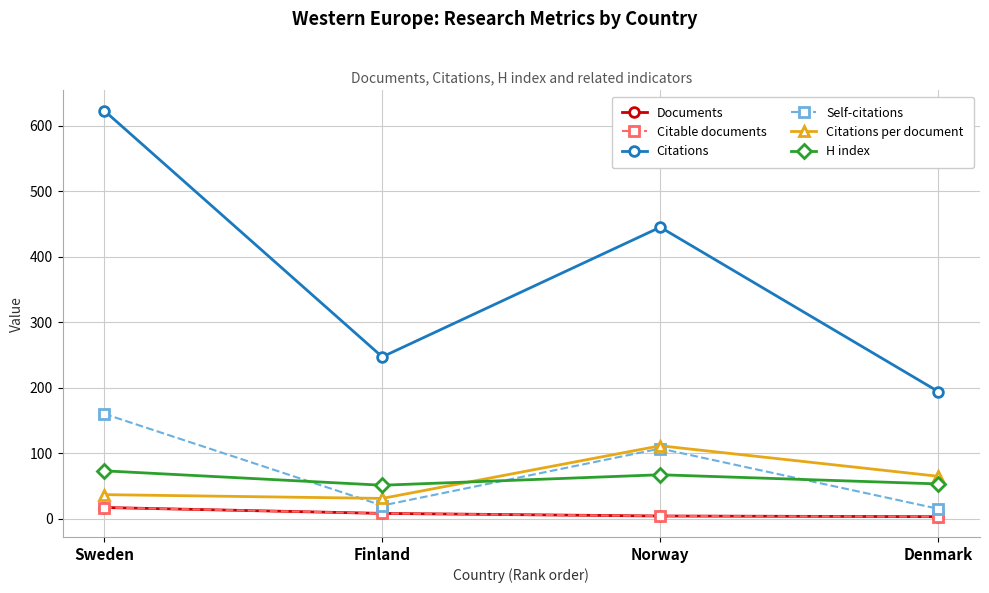

List the labels in order of Self-citations value, smallest first.

Denmark, Finland, Norway, Sweden